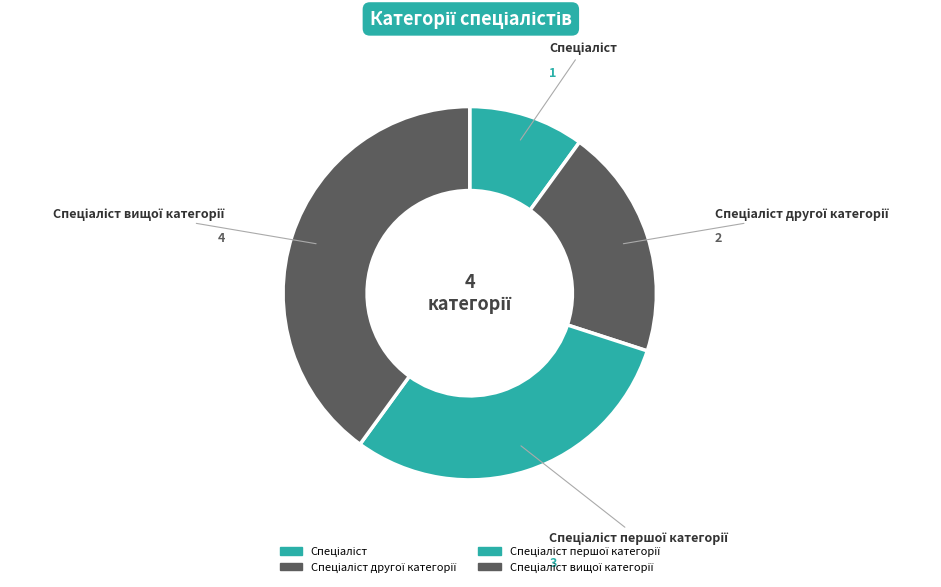

How many segments does this pie chart have?

4